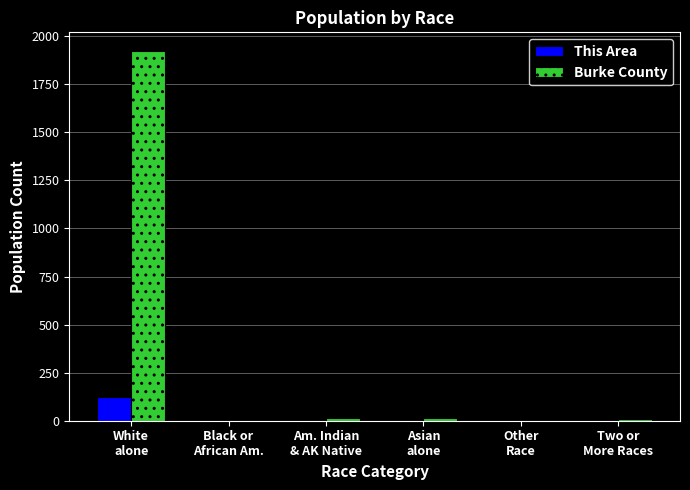

What is the maximum value shown in the chart?

1924